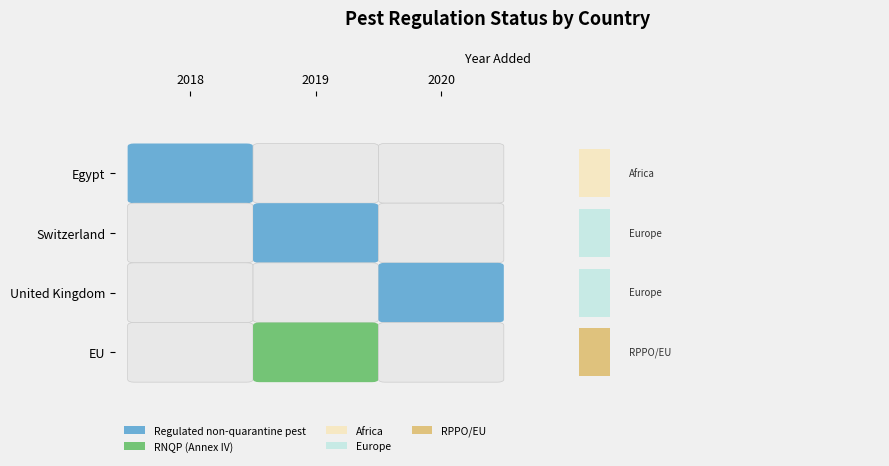

Reading right to left, transcribe all the data shown in this chart.

2019	2020	2019	2018